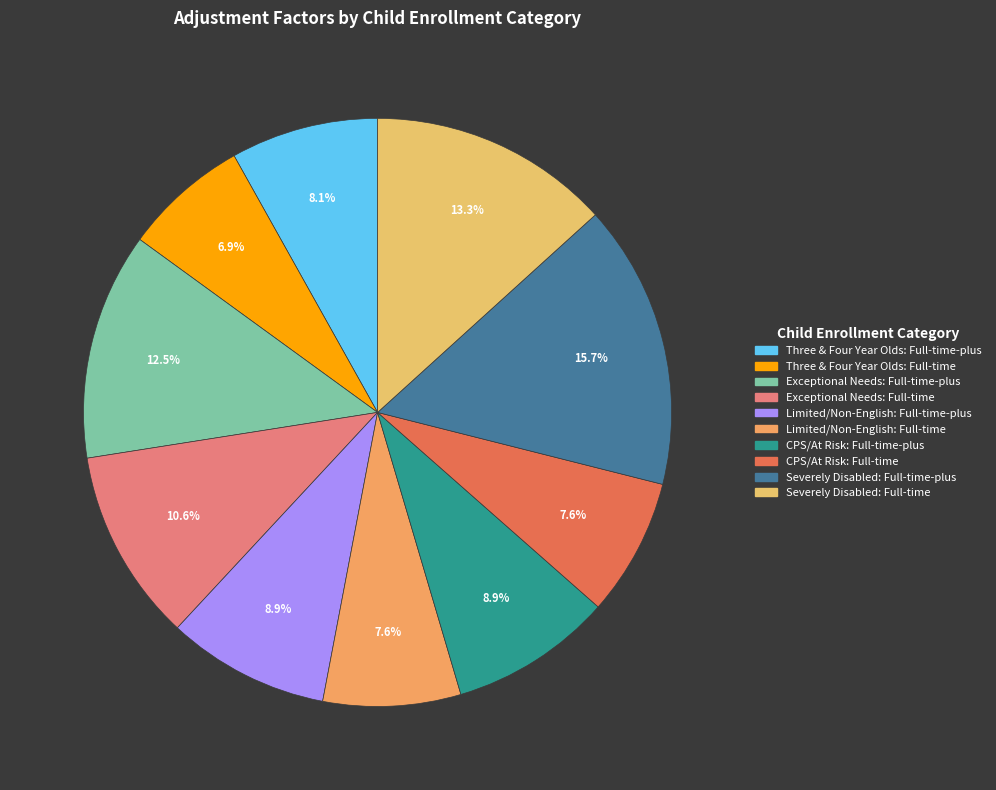

Count the number of slices in the pie.

10